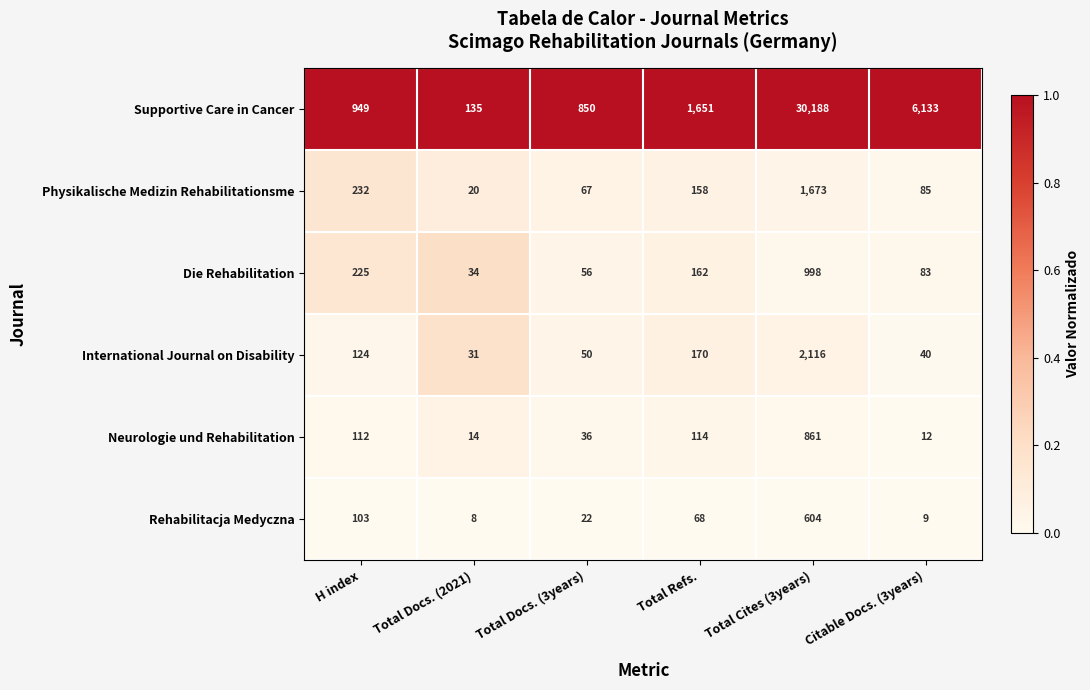

What is the difference between the highest and lowest values at Total Docs. (2021)?

127